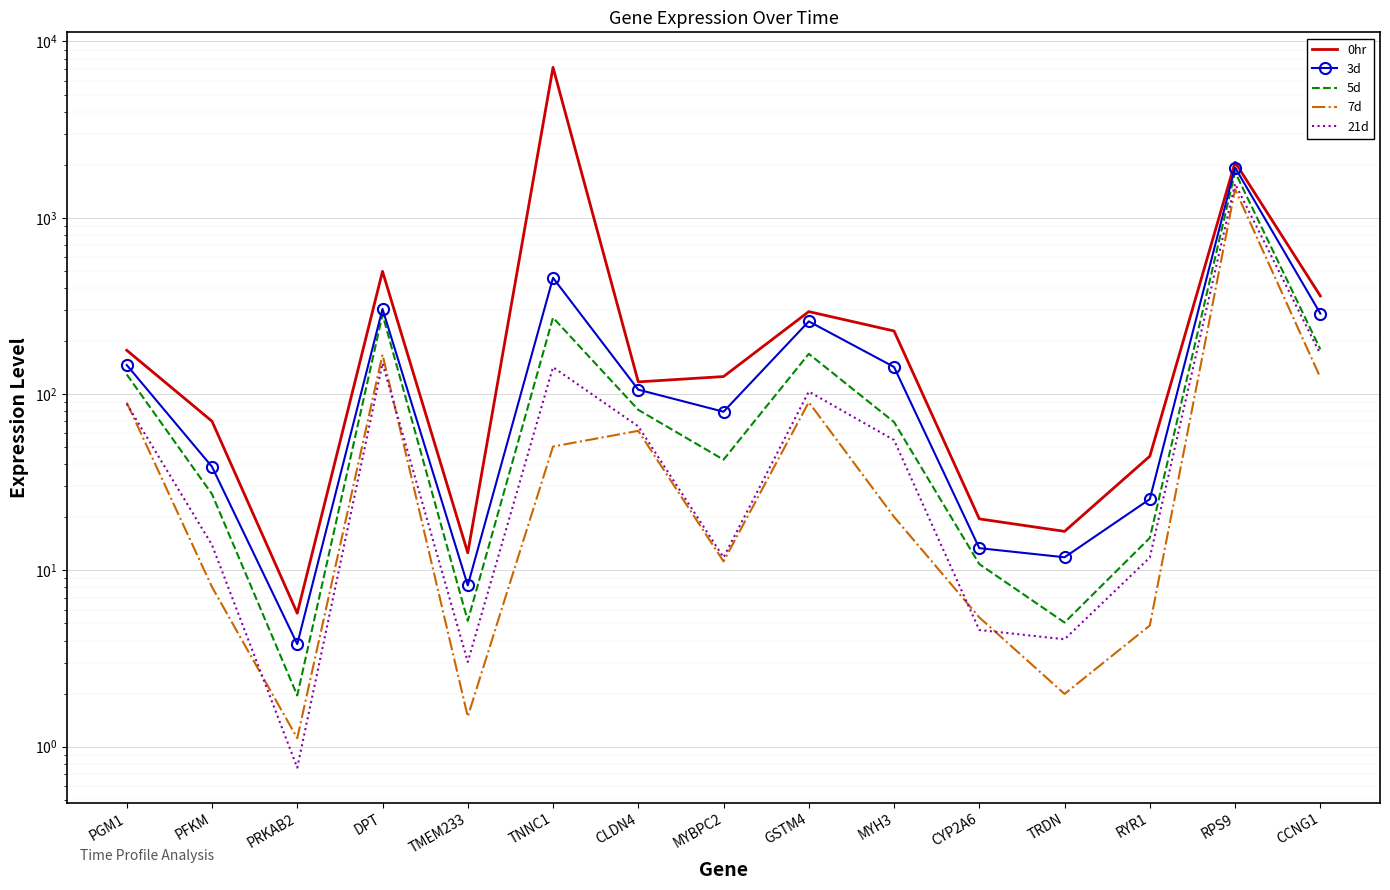

What is the value of the 21d point at the 2nd from the left?

13.9